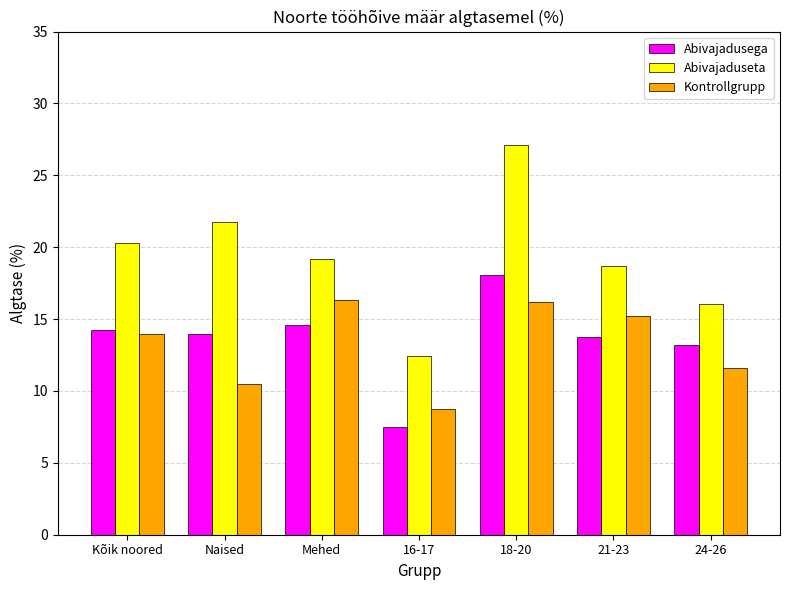

List the series in order of their peak value, lowest first.

Kontrollgrupp, Abivajadusega, Abivajaduseta